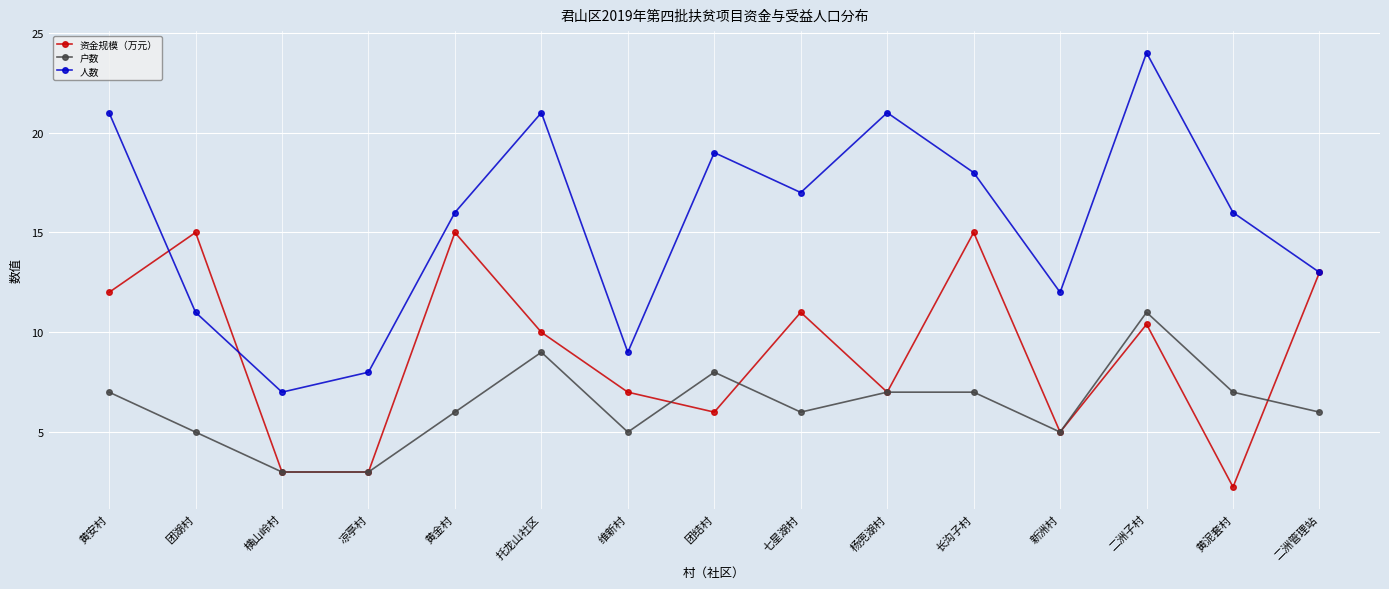

The value of 资金规模（万元） at 黄泥套村 is 2.2. True or false?

True